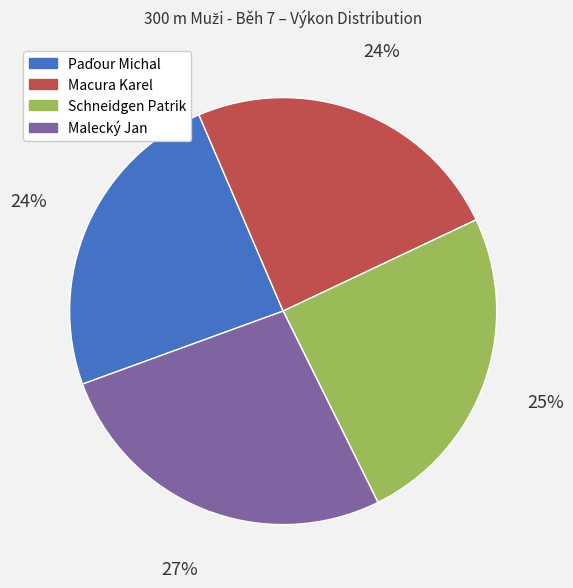

What is the largest slice in the pie chart?

Malecký Jan